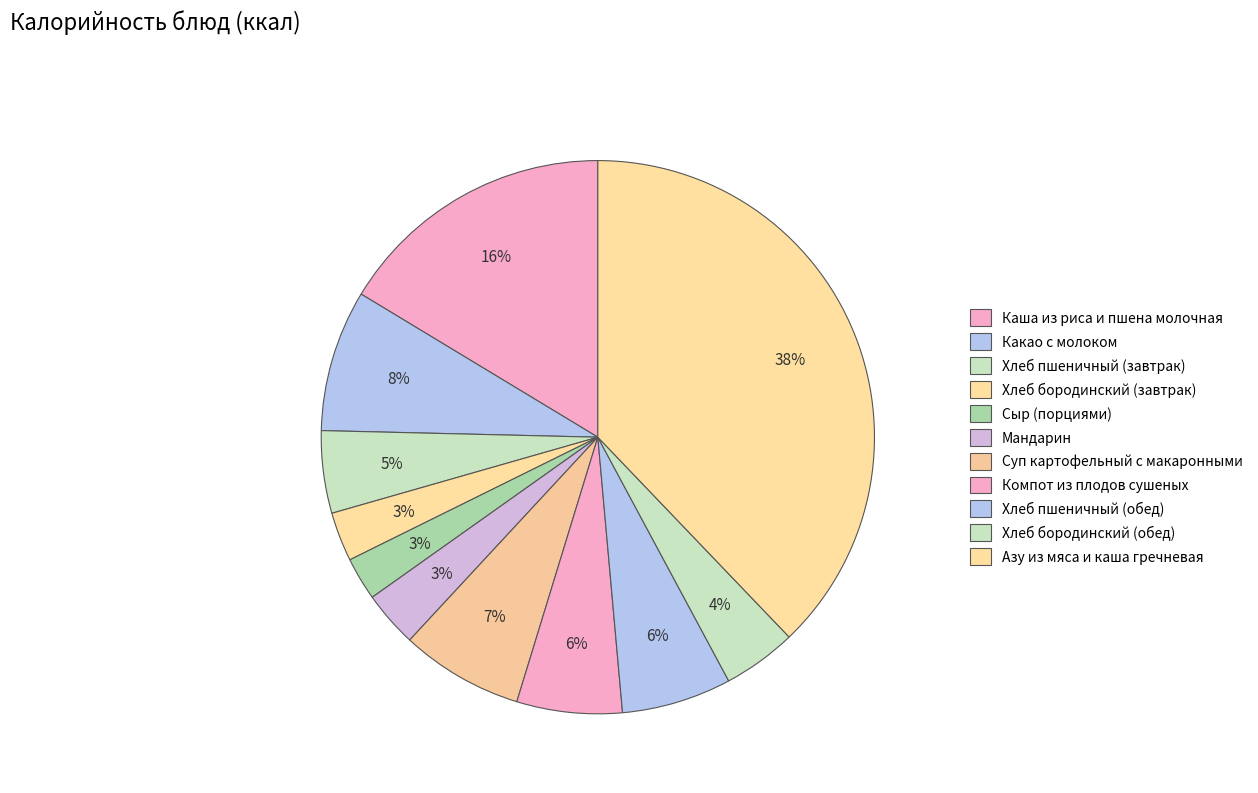

To the nearest percent, what is the average slice percentage?

9%